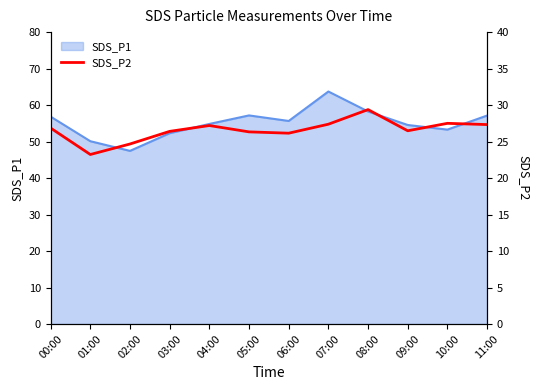

The value of SDS_P1 at 07:00 is 17.8. True or false?

False